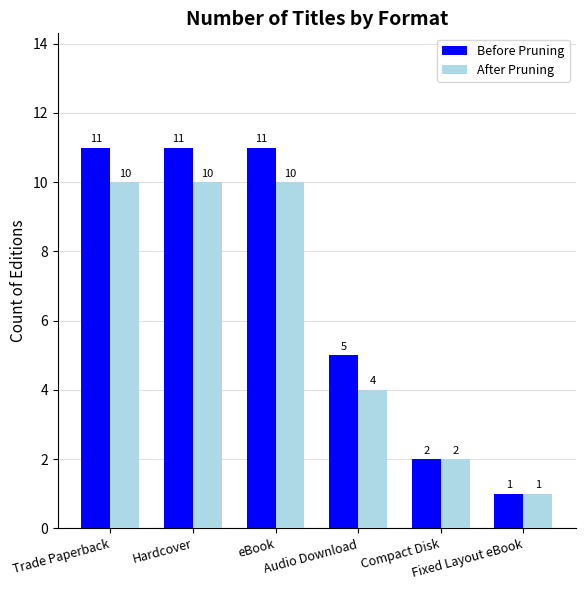

List the series in order of their overall mean, lowest first.

After Pruning, Before Pruning